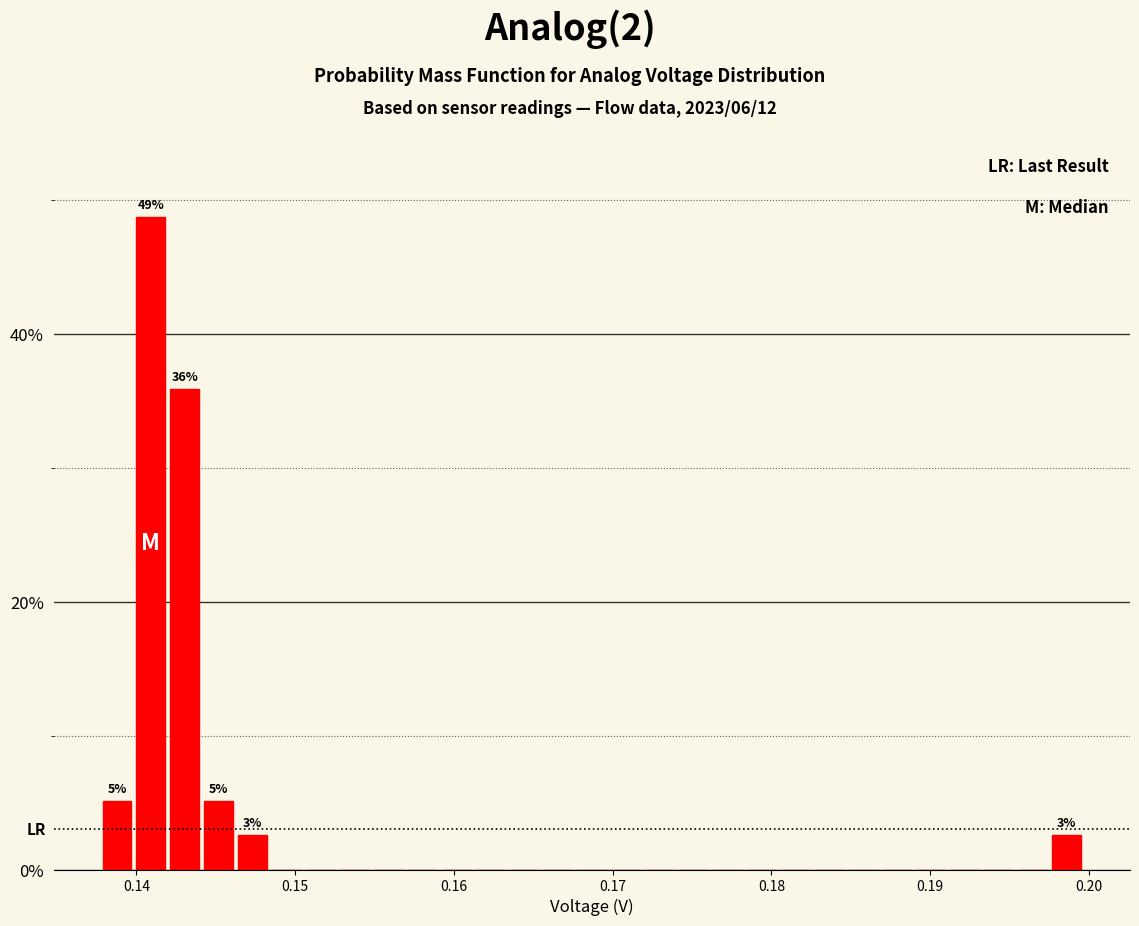

Around what value on the x-axis is the tallest bar? Give the approximate position of its centre, as read against the axis.

0.141